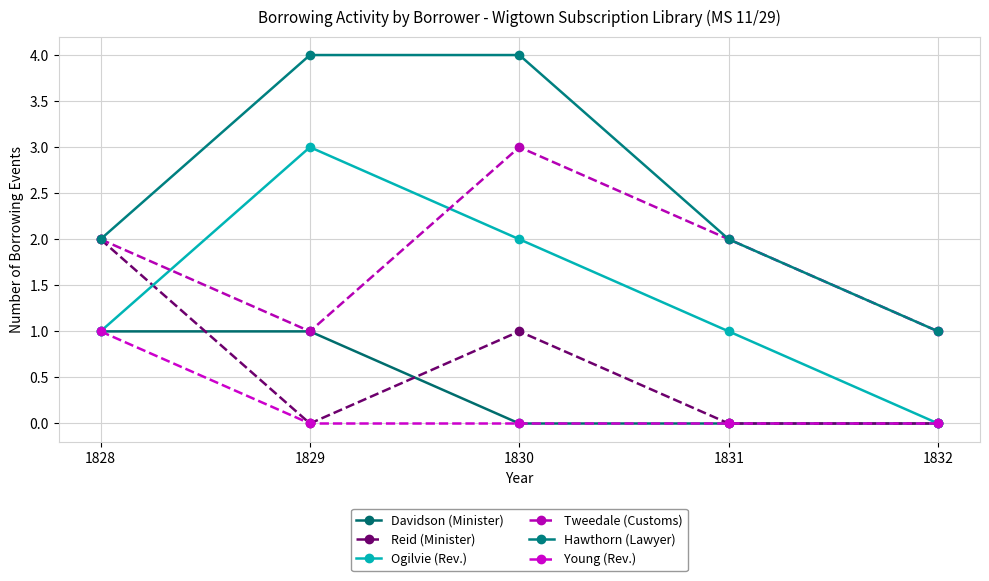

True or false: Hawthorn (Lawyer) and Young (Rev.) intersect in this chart.

False